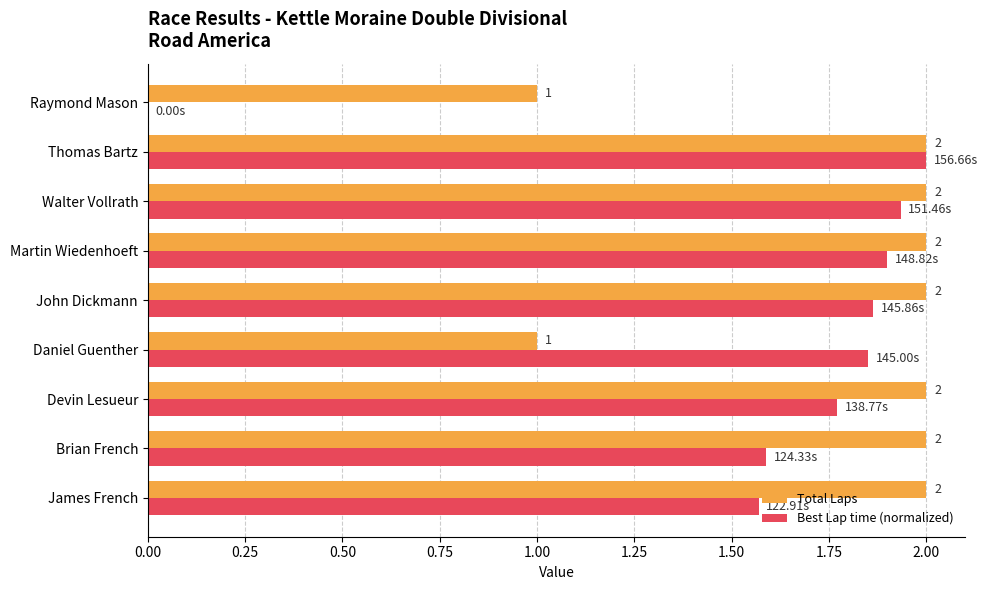

What is the sum of the Total Laps values at James French and Martin Wiedenhoeft?

4.0